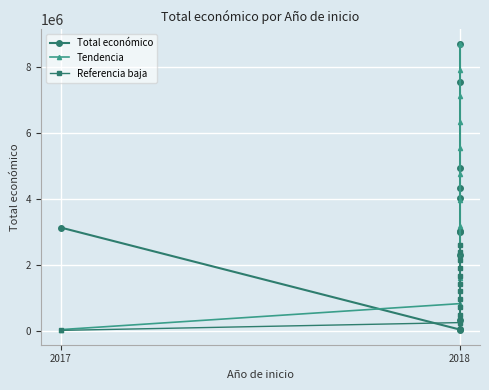

Which category has the lowest value across all series?

2017